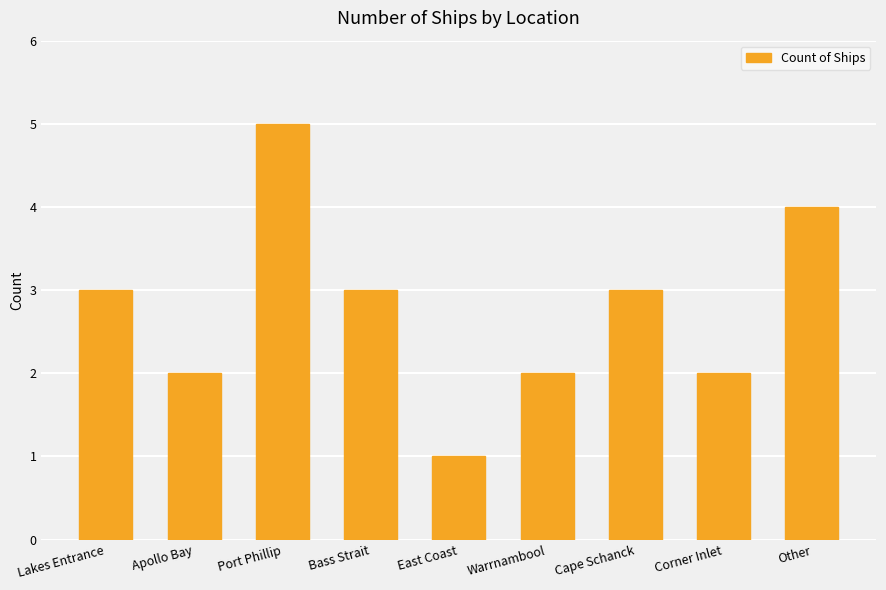

What is the minimum value shown in the chart?

1